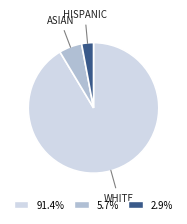

Is the sum of 2.9% and 91.4% greater than half?

Yes